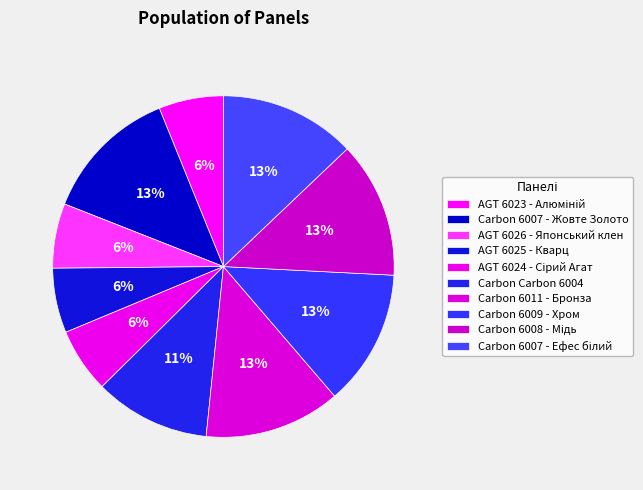

What is the change in value from AGT 6026 - Японський клен to Carbon 6008 - Мідь?

+10414.2